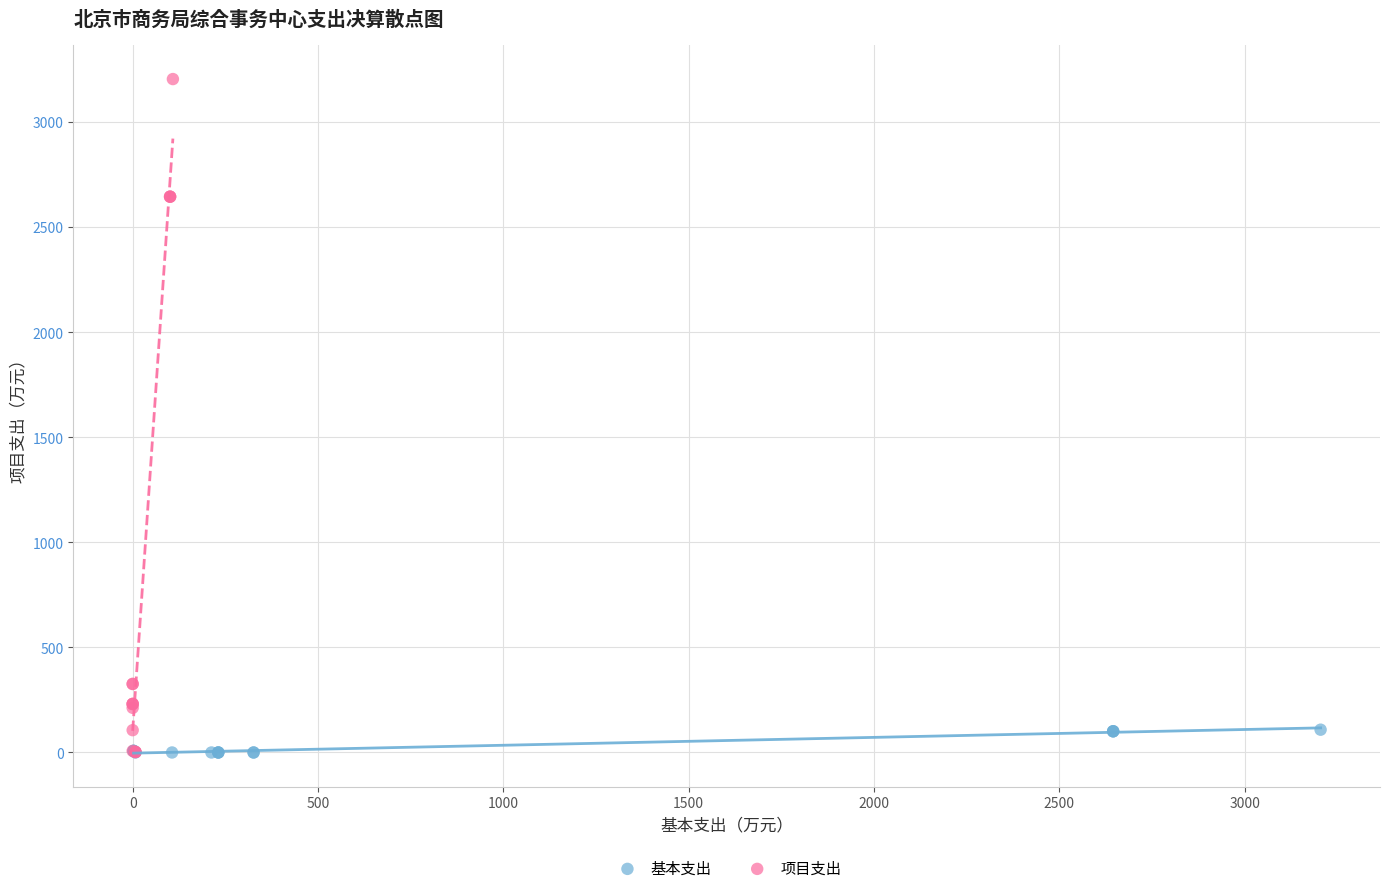

Which series has the widest spread of Y values?

项目支出